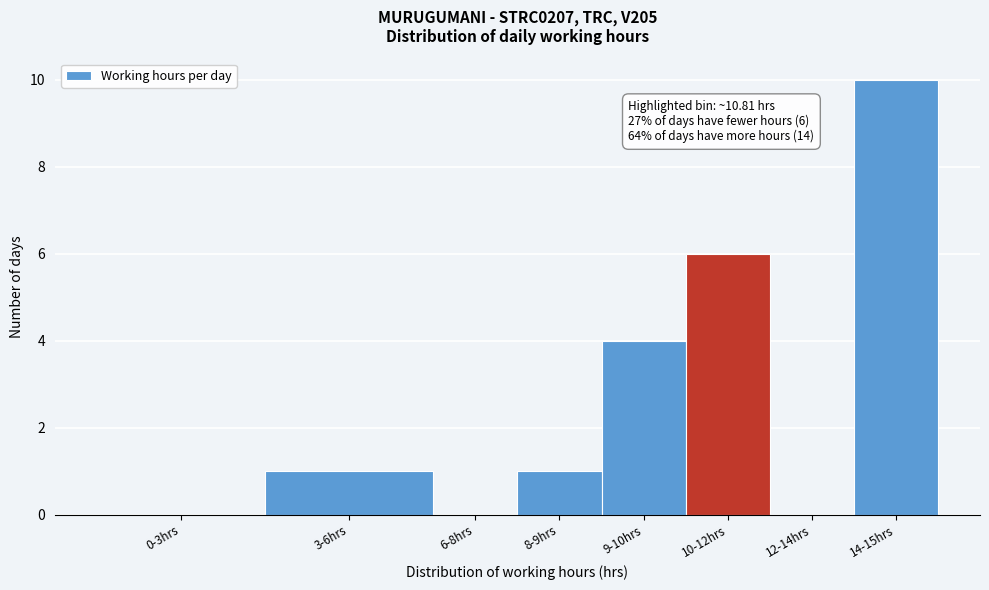

Reading left to right, transcribe all the data shown in this chart.

0-3hrs=0	3-6hrs=1	6-8hrs=0	8-9hrs=1	9-10hrs=4	10-12hrs=6	12-14hrs=0	14-15hrs=10